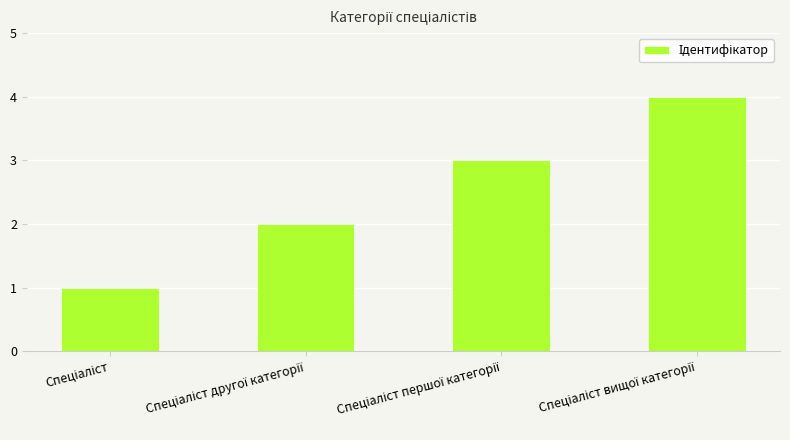

What is the sum of all values?

10